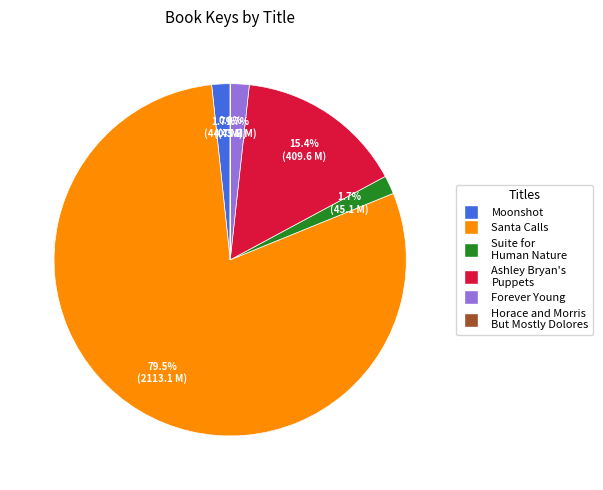

What is the ratio of the value at Santa Calls to the value at Ashley Bryan's Puppets?

5.2